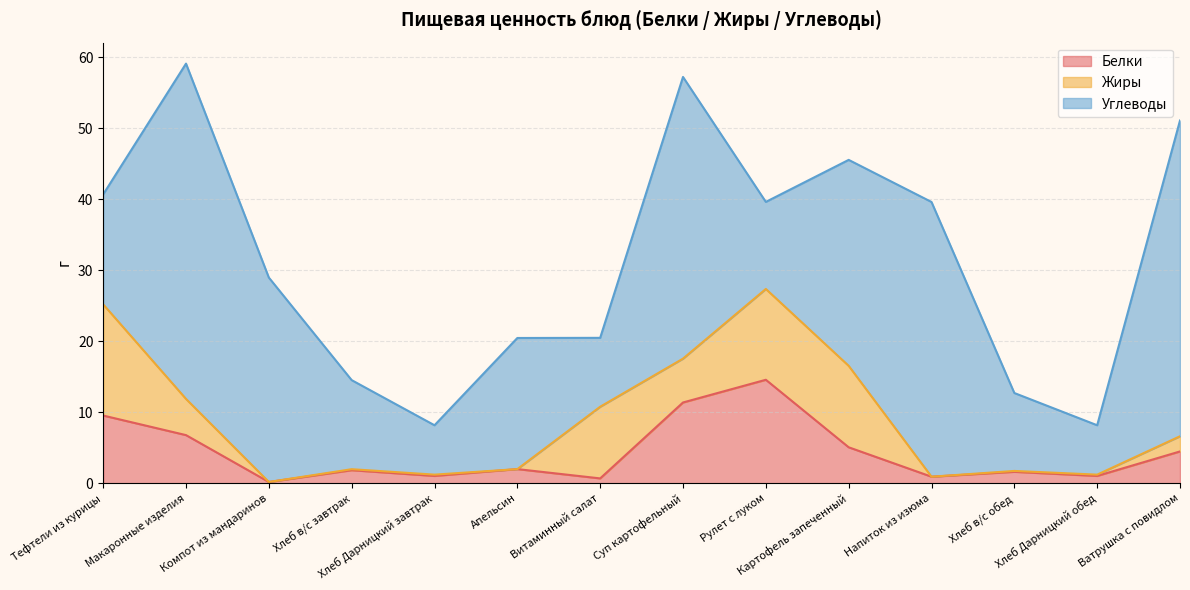

At which category is the sum across all series the highest?

Макаронные изделия